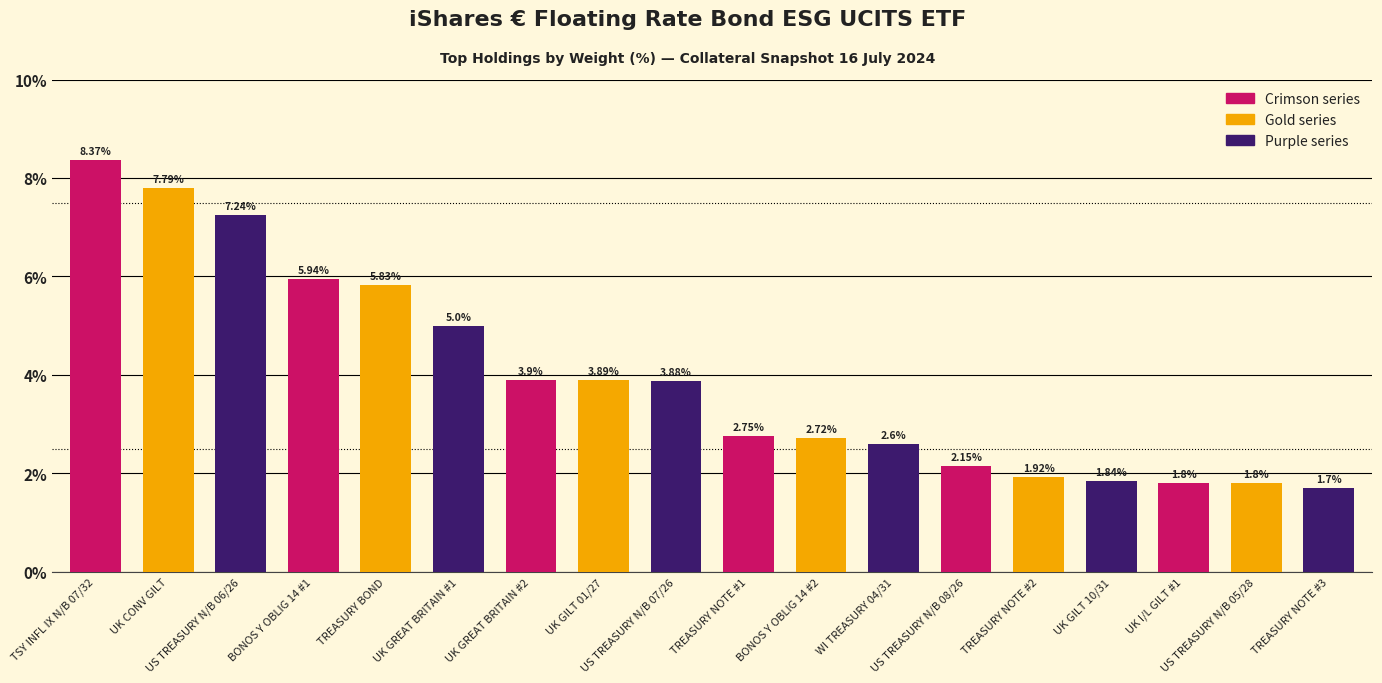

What is the difference between the second highest and second lowest values?

6.0